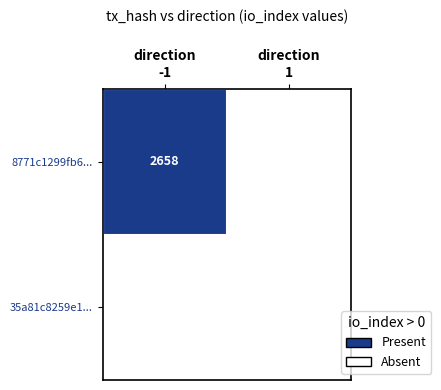

What is the difference between the highest and lowest values at direction
-1?

1